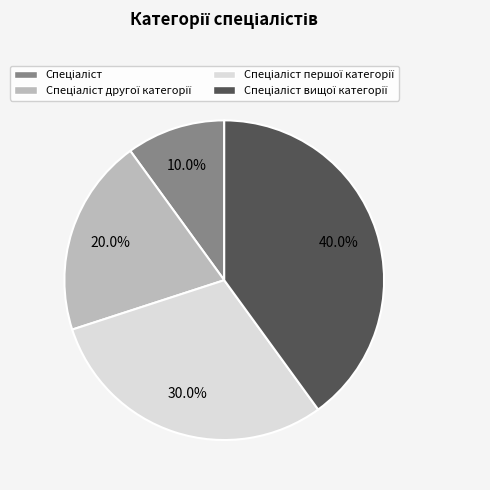

How many segments does this pie chart have?

4